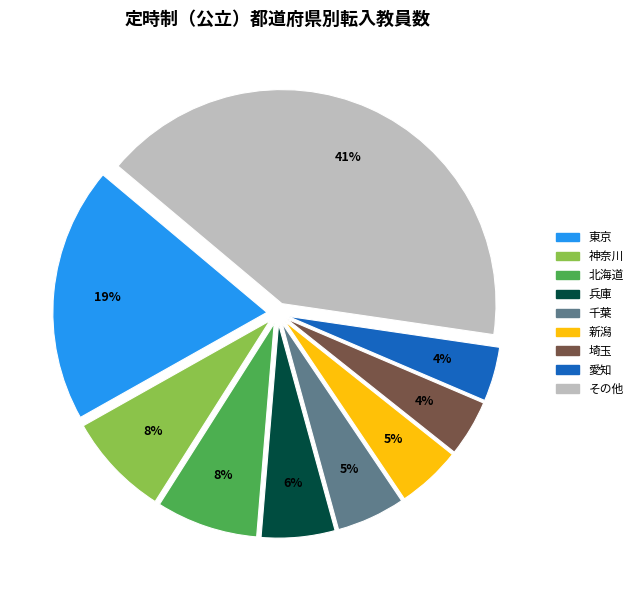

To the nearest percent, what is the average slice percentage?

11%